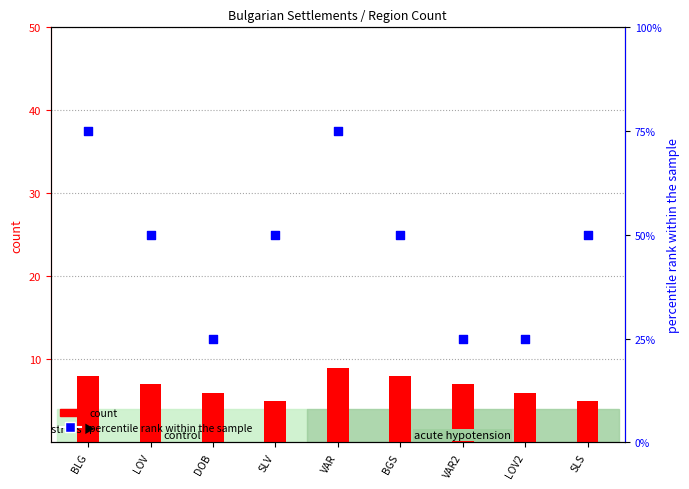

At which category is the sum across all series the highest?

VAR